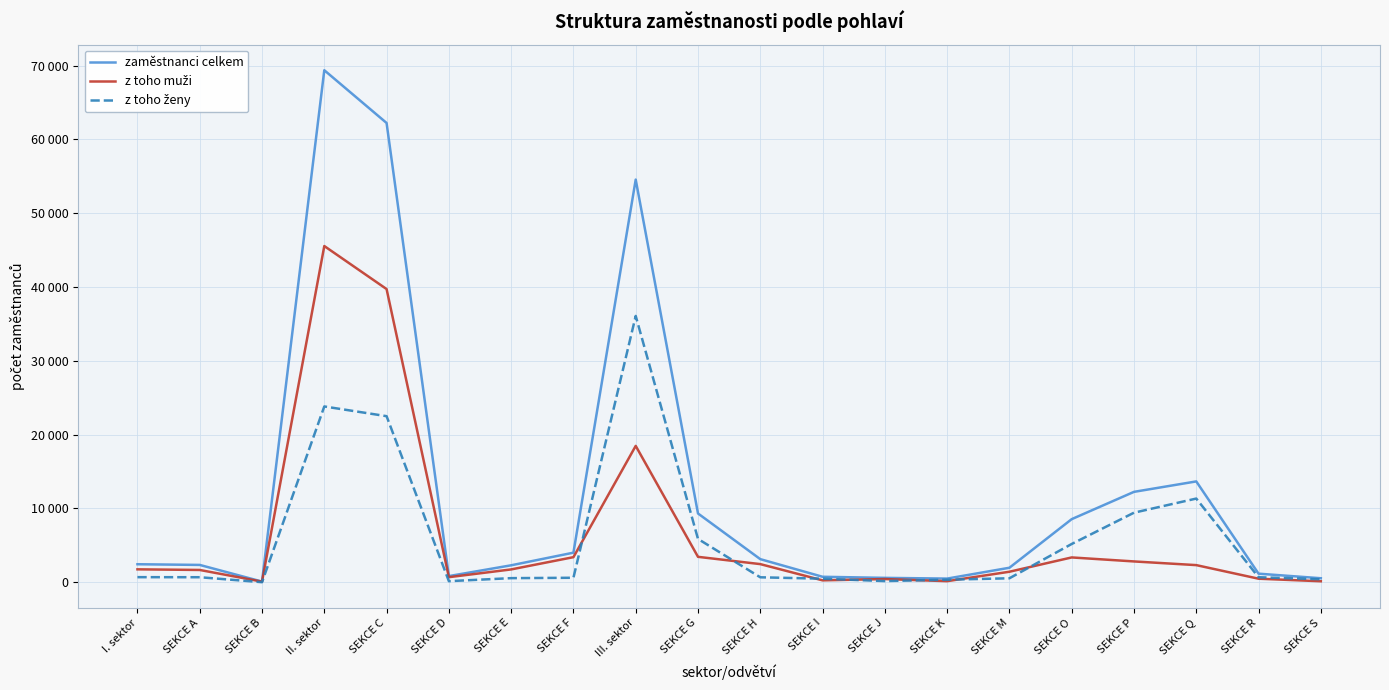

Where is the first local minimum for z toho muži?

SEKCE B